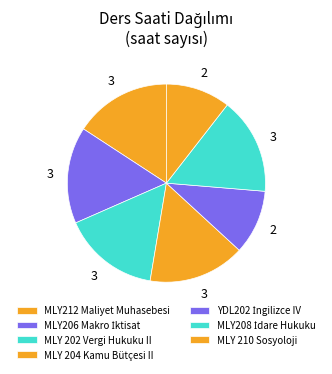

To the nearest percent, what percentage of the pie is MLY208 İdare Hukuku?

16%